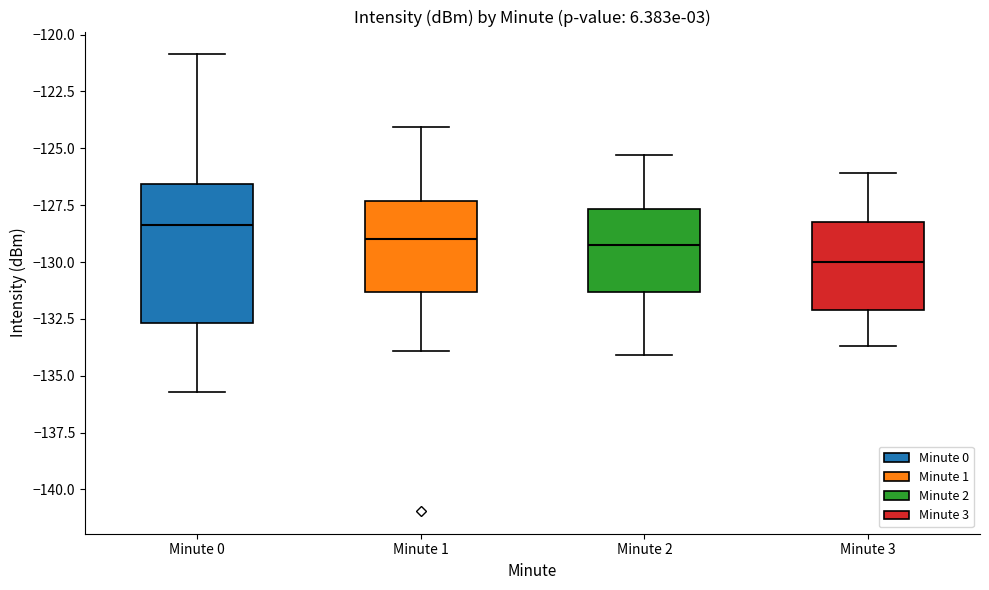

Which box's median line is the highest?

Minute 0